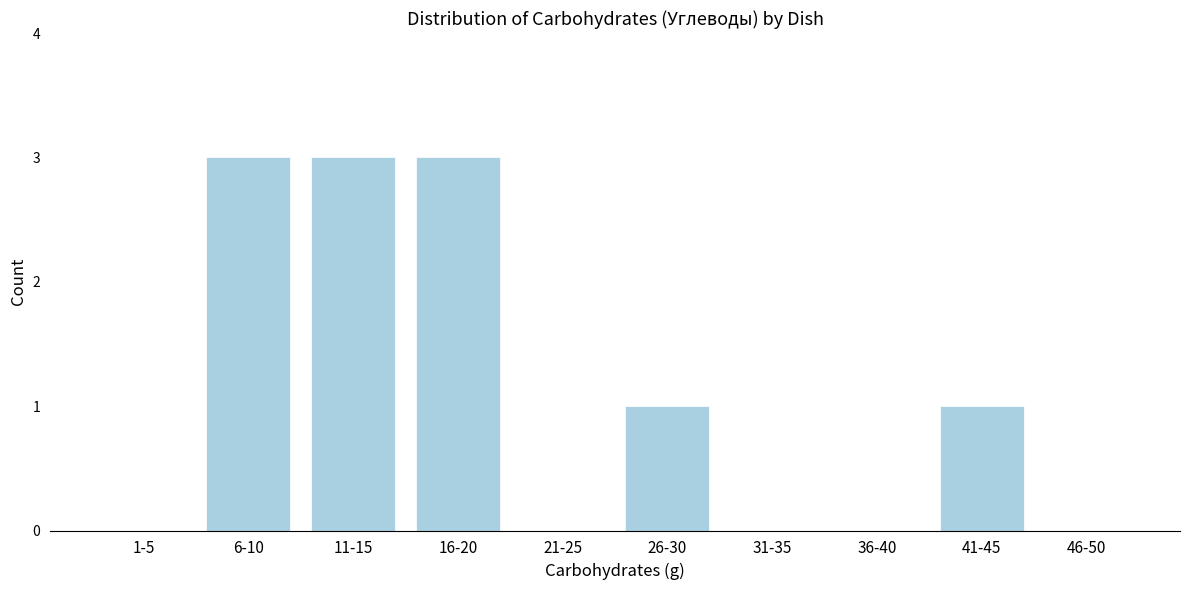

Reading left to right, list all the values displayed in this chart.

1-5=0	6-10=3	11-15=3	16-20=3	21-25=0	26-30=1	31-35=0	36-40=0	41-45=1	46-50=0